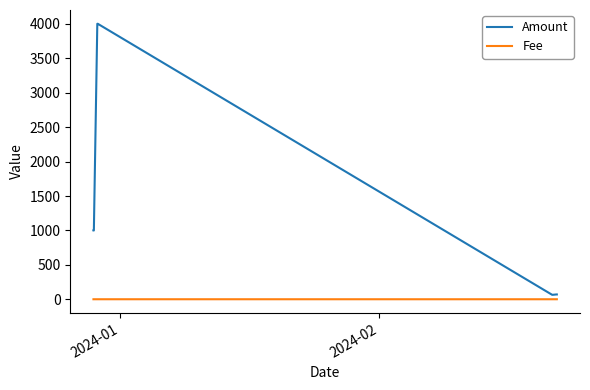

True or false: Fee and Amount intersect in this chart.

False